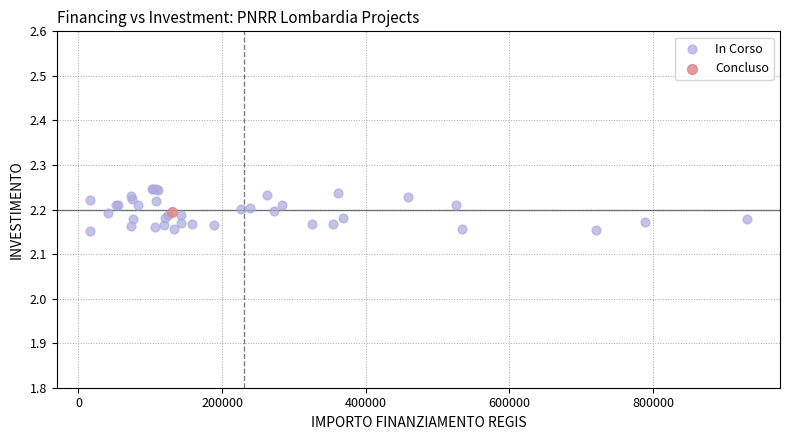

What are all the series names shown in the legend?

In Corso, Concluso